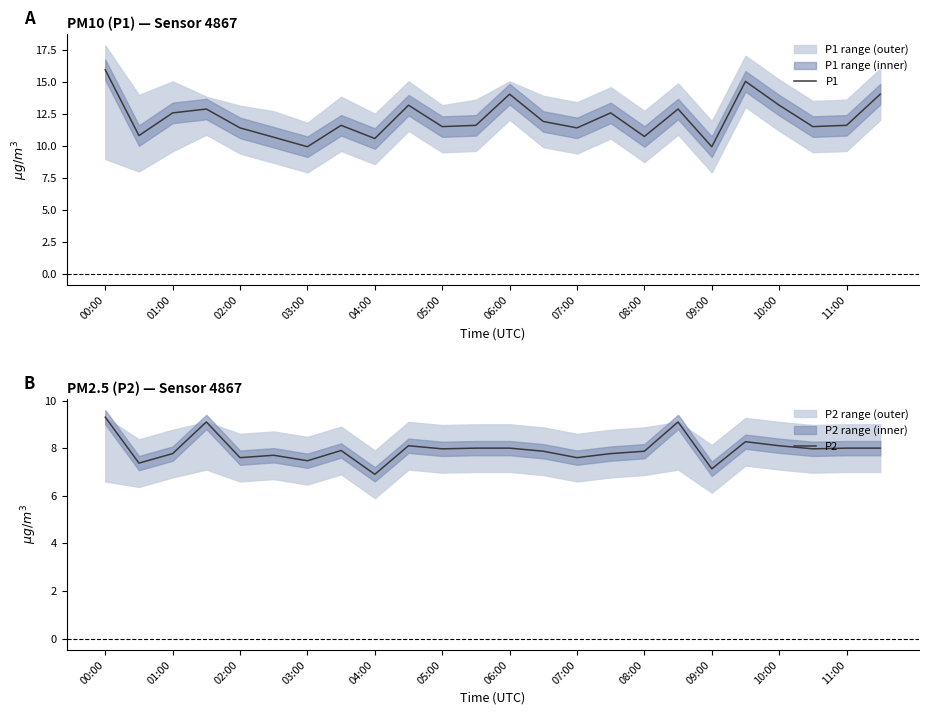

True or false: P2 has more than 0 points higher than both neighbors.

True